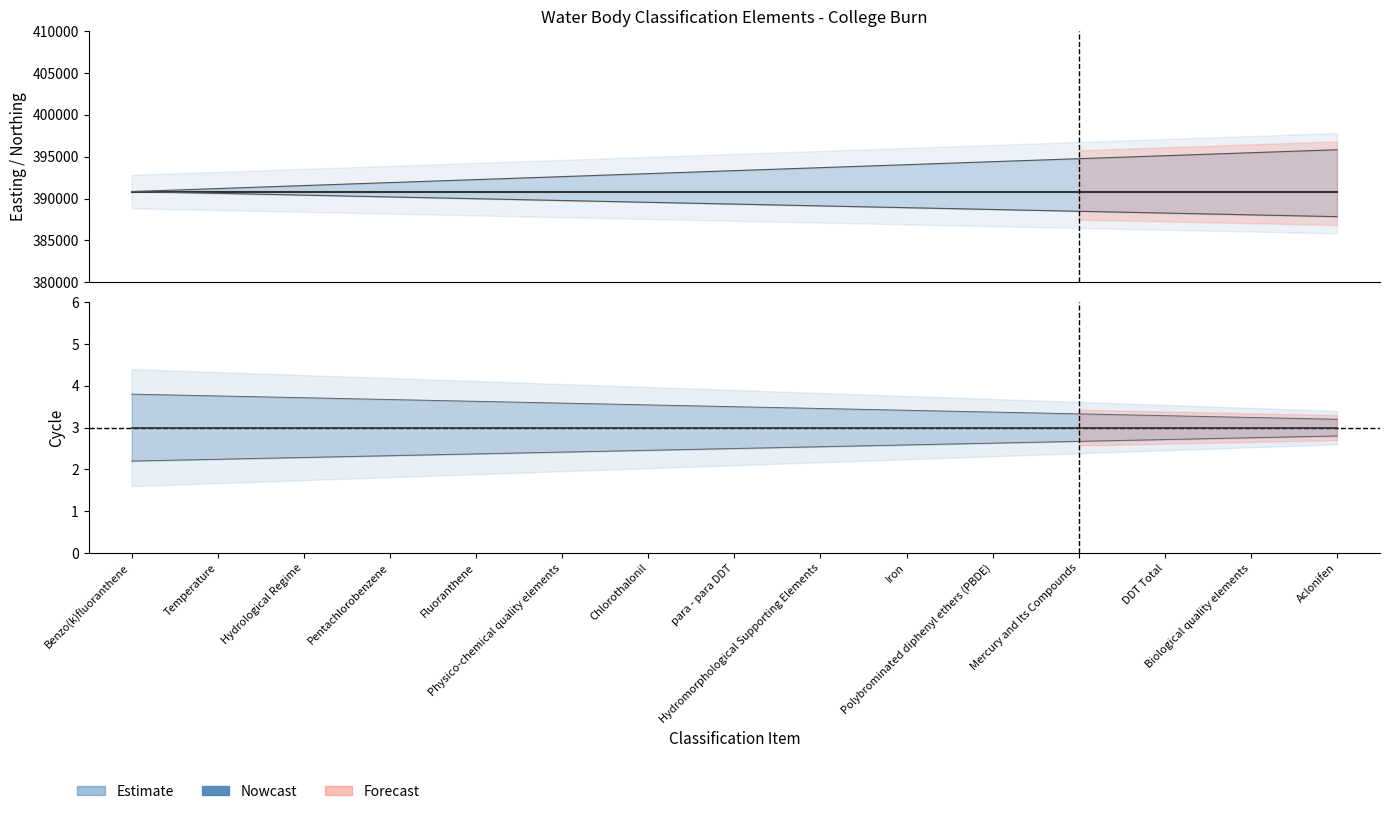

Rank the series by their average value, from highest to lowest.

Easting, Cycle